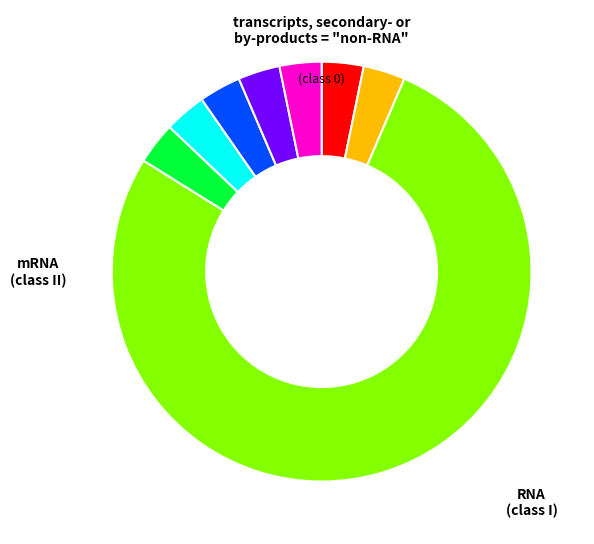

Does any single category account for the majority?

Yes